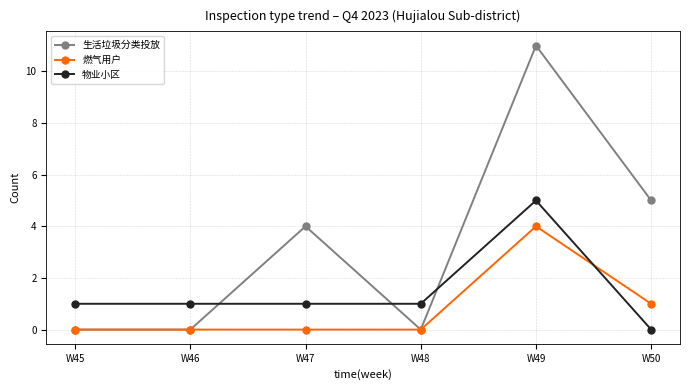

Reading left to right, list all the values displayed in this chart.

生活垃圾分类投放: 0	0	4	0	11	5
燃气用户: 0	0	0	0	4	1
物业小区: 1	1	1	1	5	0